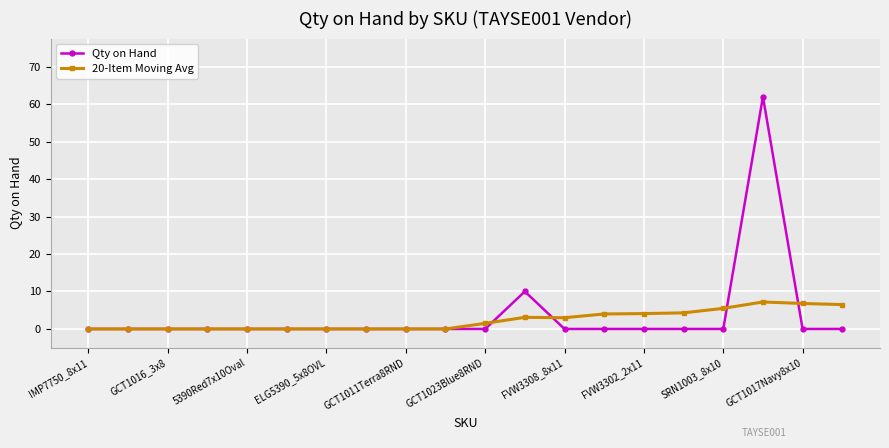

What is the average value of the Qty on Hand series?

3.6